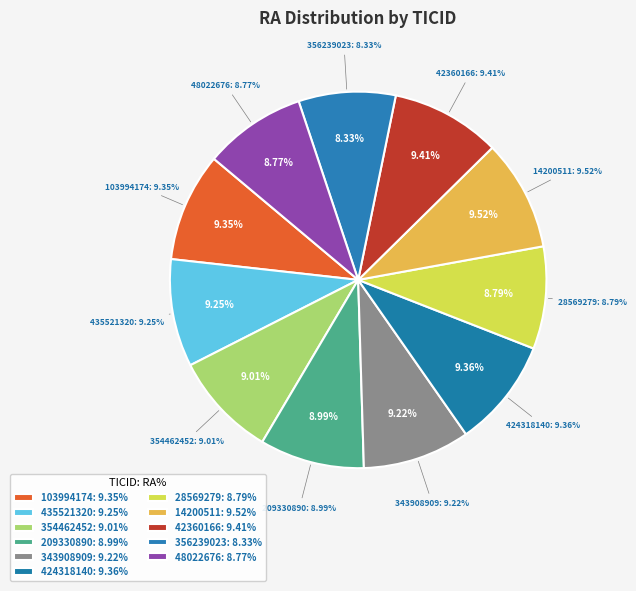

Is it true that 209330890 is 9% of the pie?

True